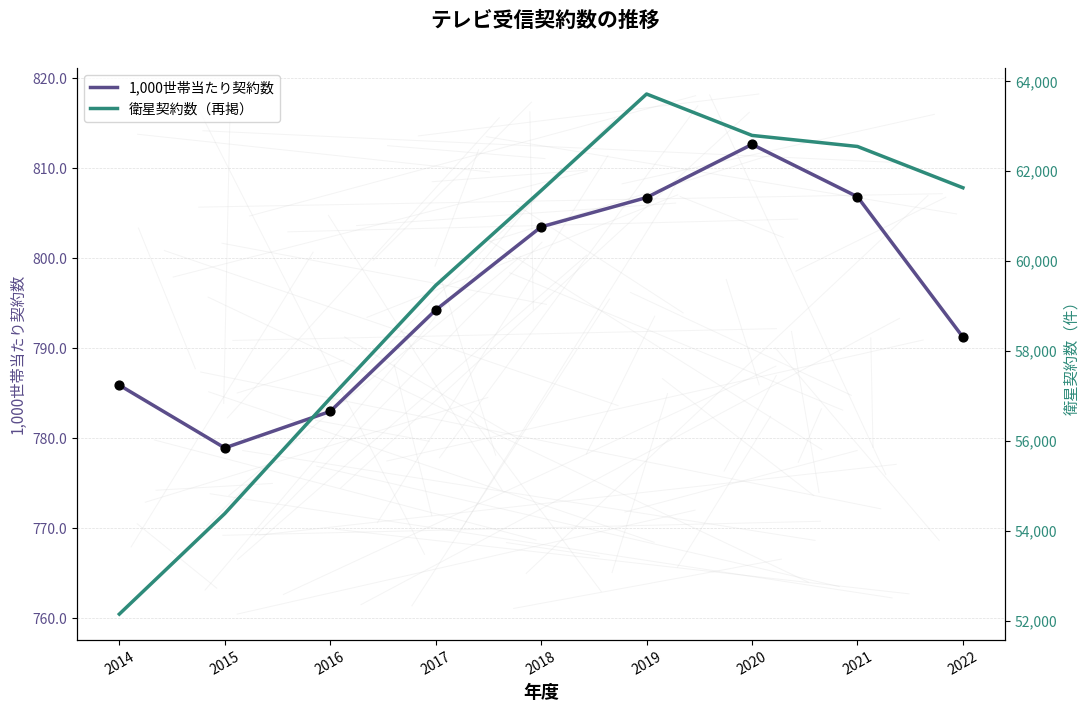

What is the total value across all series at 2016?

57734.0